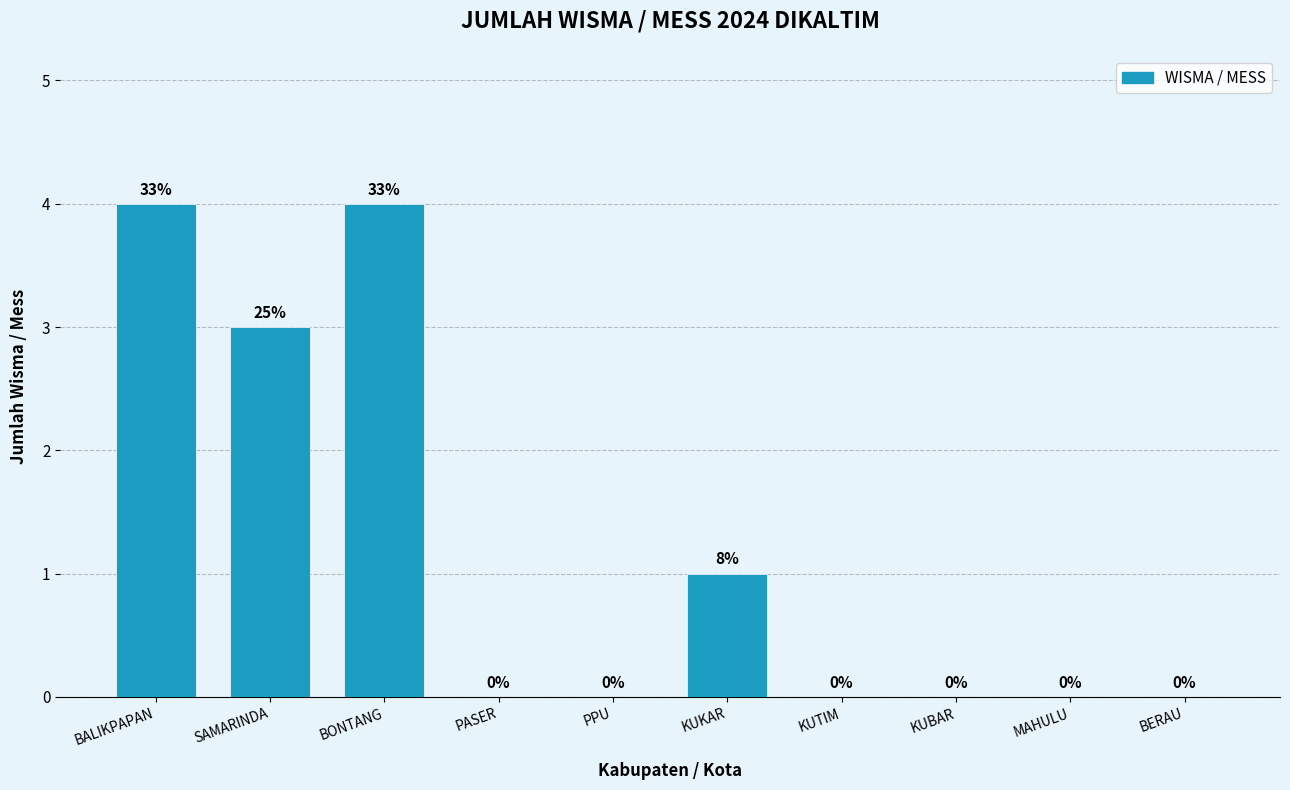

Reading right to left, transcribe all the data shown in this chart.

BERAU=0	MAHULU=0	KUBAR=0	KUTIM=0	KUKAR=1	PPU=0	PASER=0	BONTANG=4	SAMARINDA=3	BALIKPAPAN=4